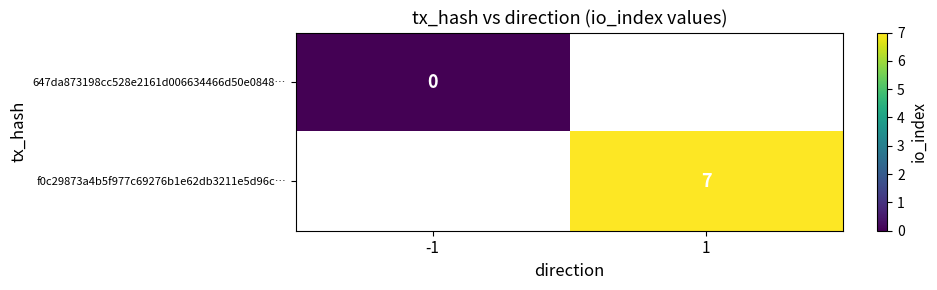

At which label does 647da873198cc528e2161d006634466d50e0848… reach its peak?

-1